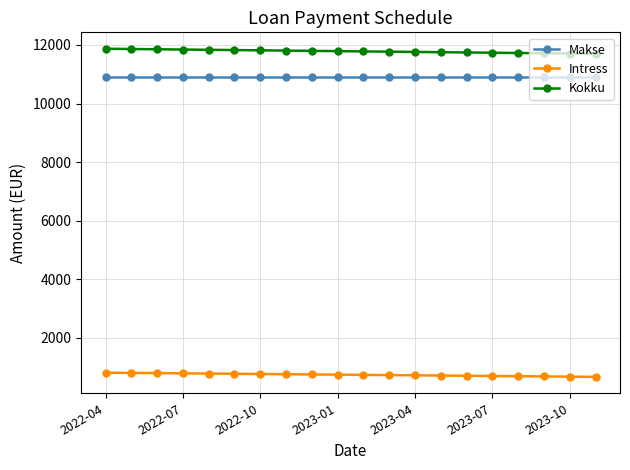

True or false: Intress and Kokku cross at least once.

False